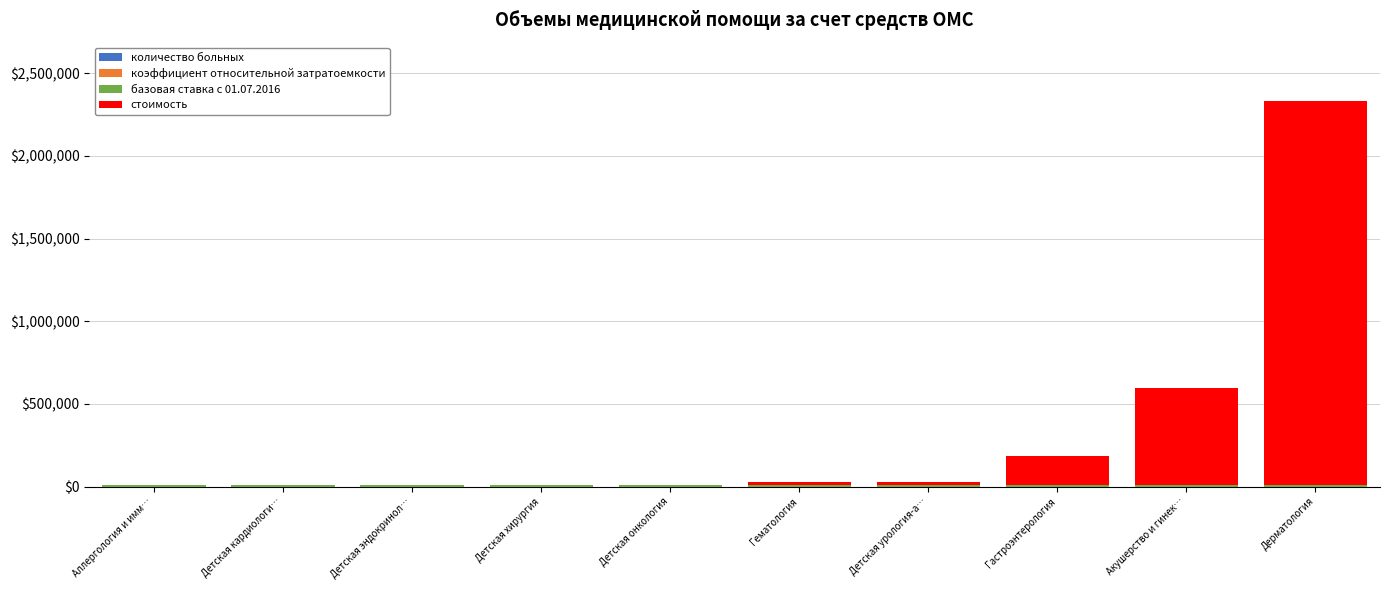

Are the bars grouped side by side (vs. stacked)?

No